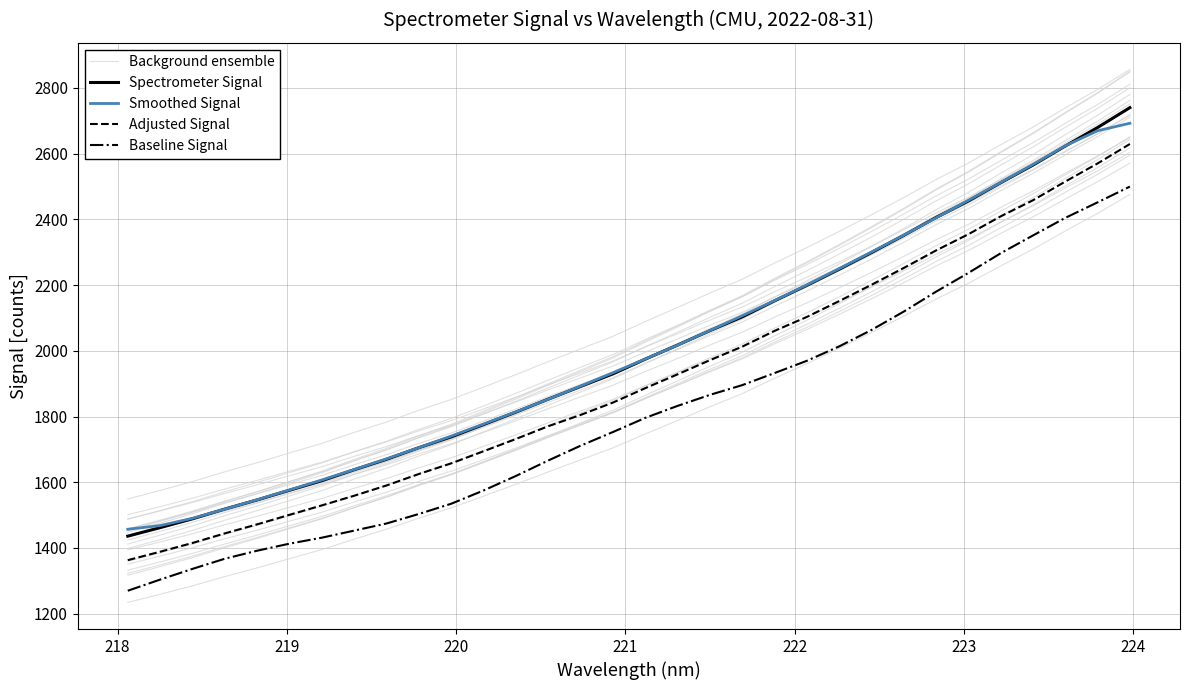

True or false: Spectrometer Signal and Background ensemble intersect in this chart.

True